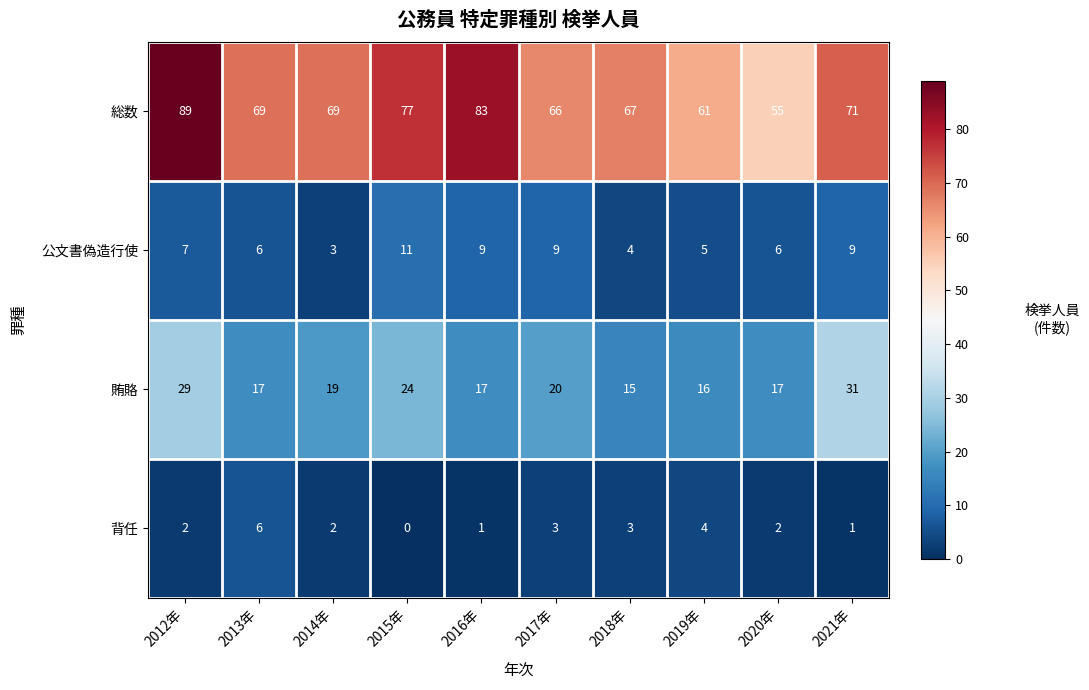

List the series in order of their peak value, lowest first.

背任, 公文書偽造行使, 賄賂, 総数